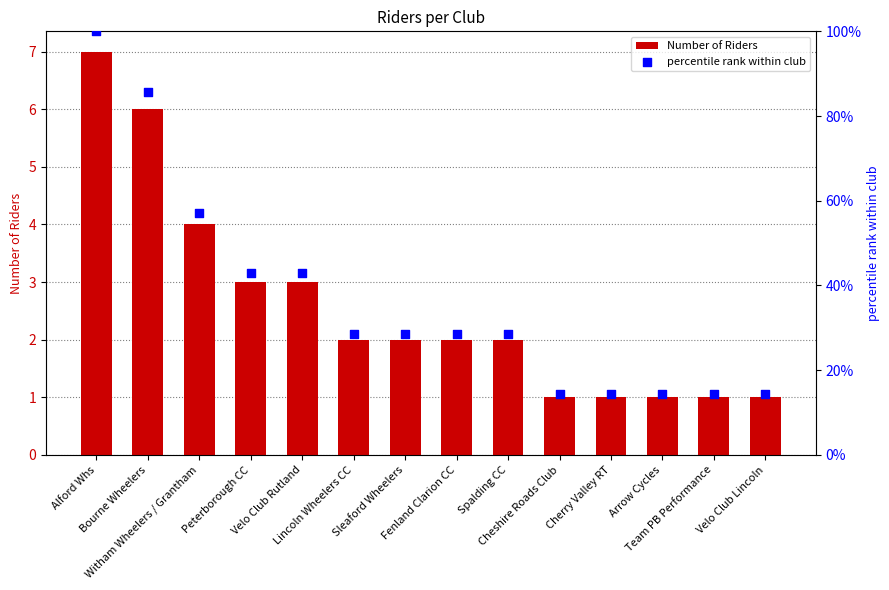

What are all the series names shown in the legend?

Number of Riders, percentile rank within club